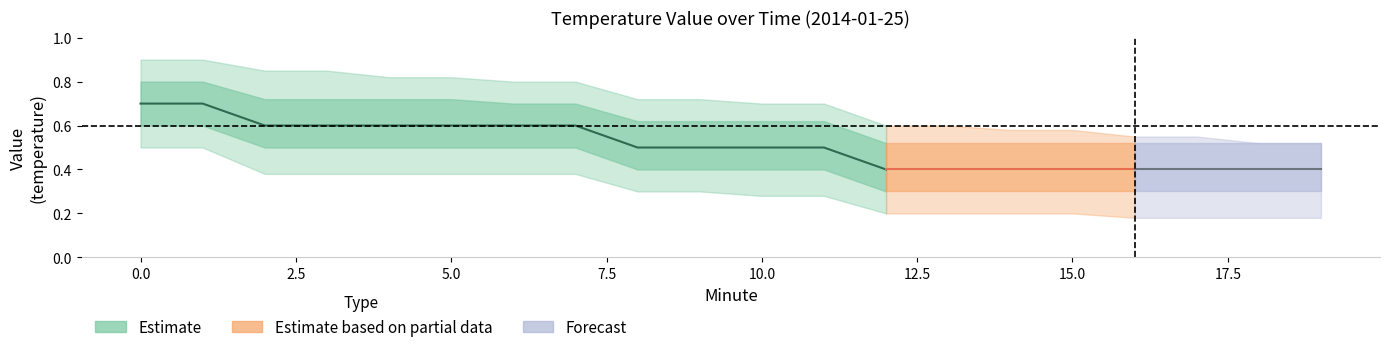

Reading right to left, what are all the values shown in this chart?

value_mean: 19=0.4	18=0.4	17=0.4	16=0.4	15=0.4	14=0.4	13=0.4	12=0.4	11=0.5	10=0.5	9=0.5	8=0.5	7=0.6	6=0.6	5=0.6	4=0.6	3=0.6	2=0.6	1=0.7	0=0.7
value_upper1: 19=0.5	18=0.5	17=0.5	16=0.5	15=0.5	14=0.5	13=0.5	12=0.5	11=0.6	10=0.6	9=0.6	8=0.6	7=0.7	6=0.7	5=0.7	4=0.7	3=0.7	2=0.7	1=0.8	0=0.8
value_lower1: 19=0.3	18=0.3	17=0.3	16=0.3	15=0.3	14=0.3	13=0.3	12=0.3	11=0.4	10=0.4	9=0.4	8=0.4	7=0.5	6=0.5	5=0.5	4=0.5	3=0.5	2=0.5	1=0.6	0=0.6
value_upper2: 19=0.5	18=0.5	17=0.6	16=0.6	15=0.6	14=0.6	13=0.6	12=0.6	11=0.7	10=0.7	9=0.7	8=0.7	7=0.8	6=0.8	5=0.8	4=0.8	3=0.8	2=0.8	1=0.9	0=0.9
value_lower2: 19=0.2	18=0.2	17=0.2	16=0.2	15=0.2	14=0.2	13=0.2	12=0.2	11=0.3	10=0.3	9=0.3	8=0.3	7=0.4	6=0.4	5=0.4	4=0.4	3=0.4	2=0.4	1=0.5	0=0.5